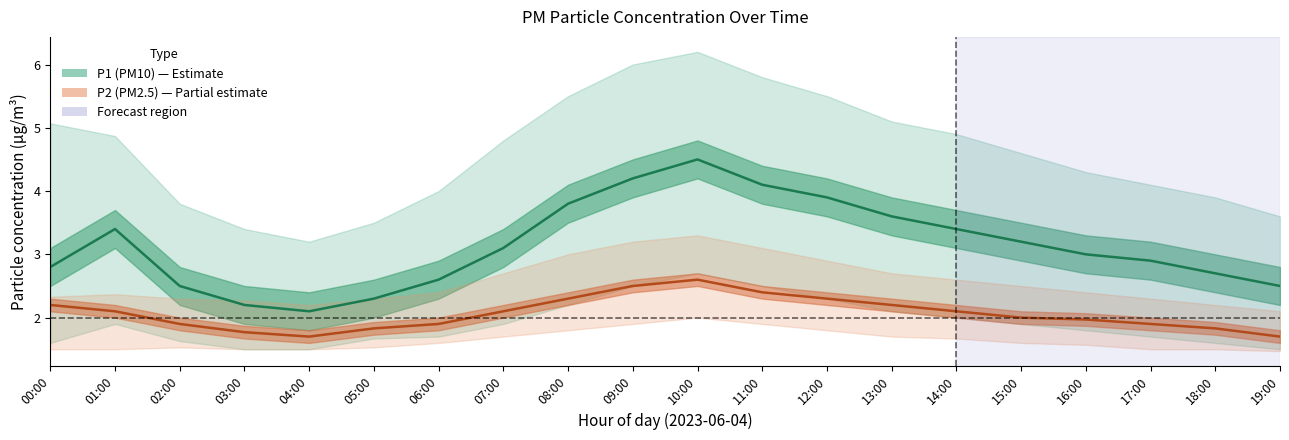

List the series in order of their peak value, highest first.

P1_upper, P1, P2_upper, P1_lower, P2, P2_lower